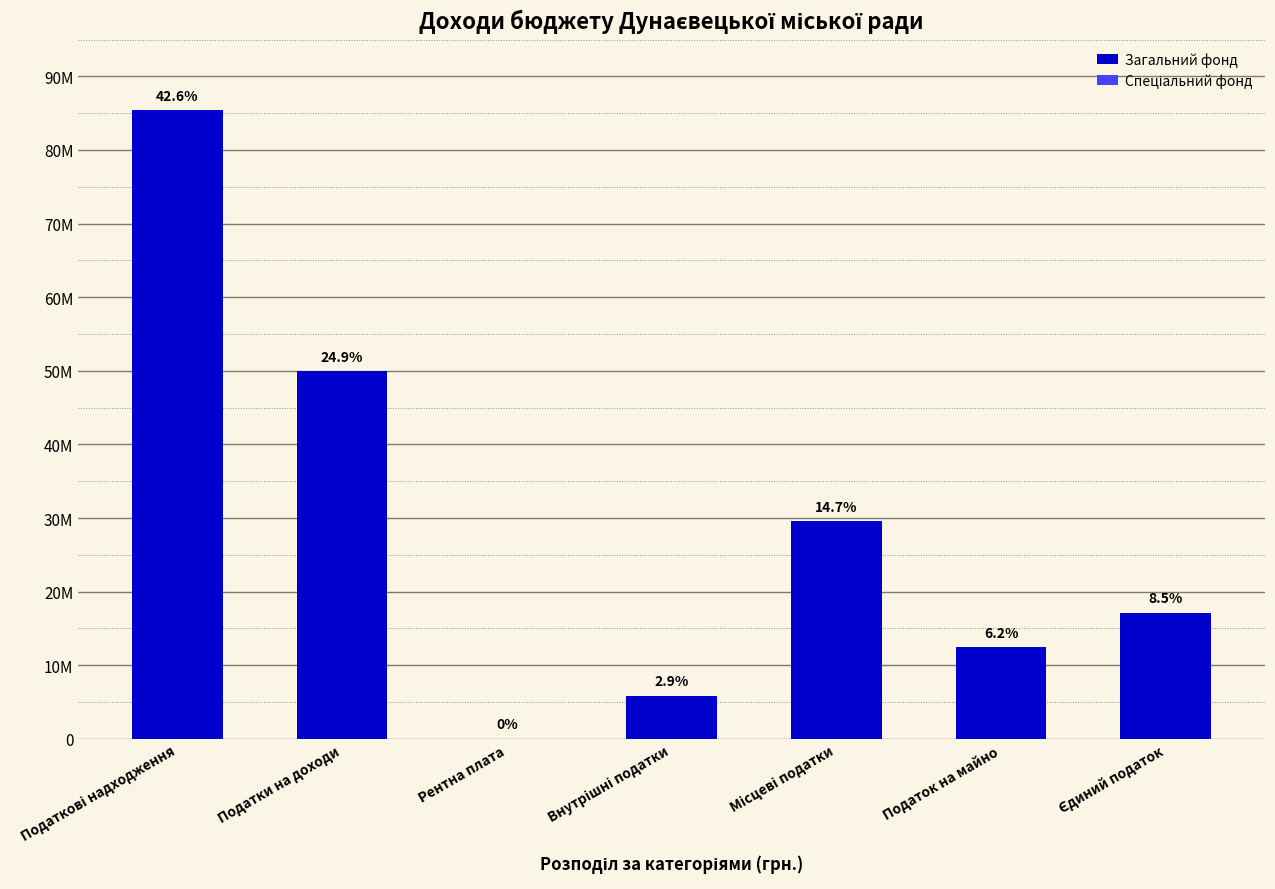

At Рентна плата, list the series in order from largest to smallest.

Загальний фонд, Спеціальний фонд